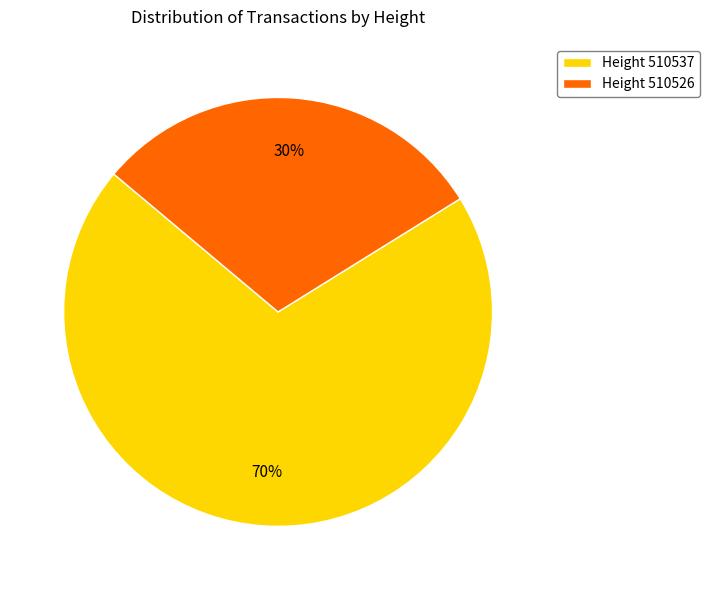

How many slices are in this pie chart?

2